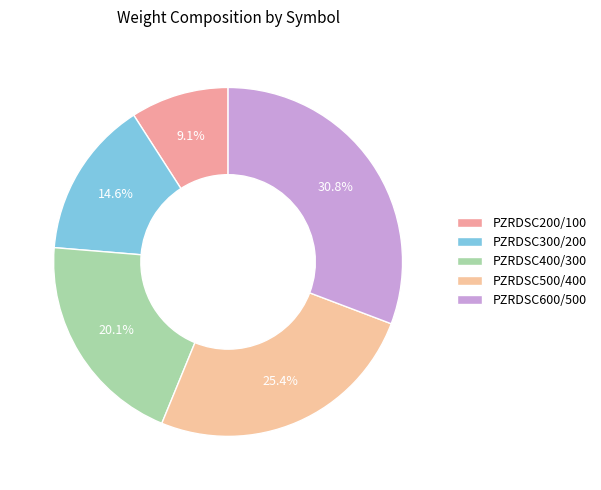

What is the smallest slice in the pie chart?

PZRDSC200/100